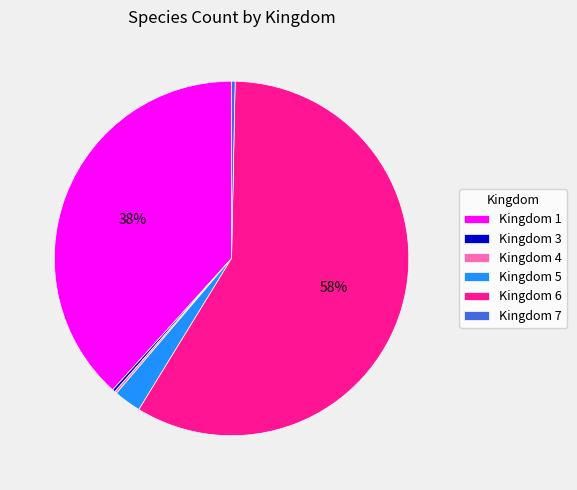

To the nearest percent, what is the average slice percentage?

17%